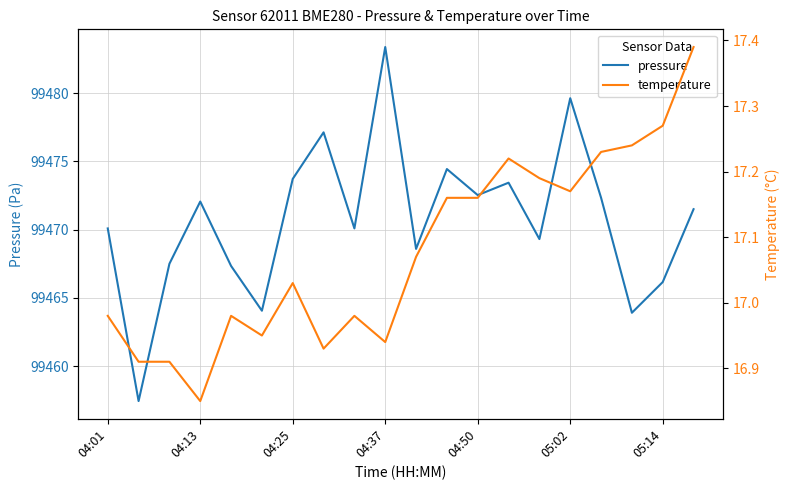

Where does the pressure series first go above 99471?

04:13